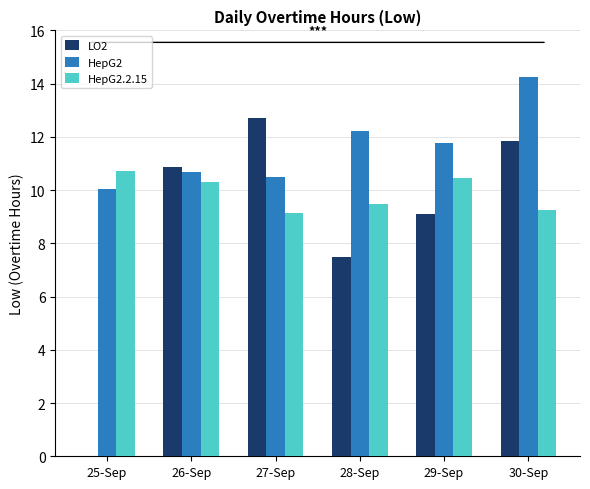

At which label does HepG2 reach its peak?

30-Sep